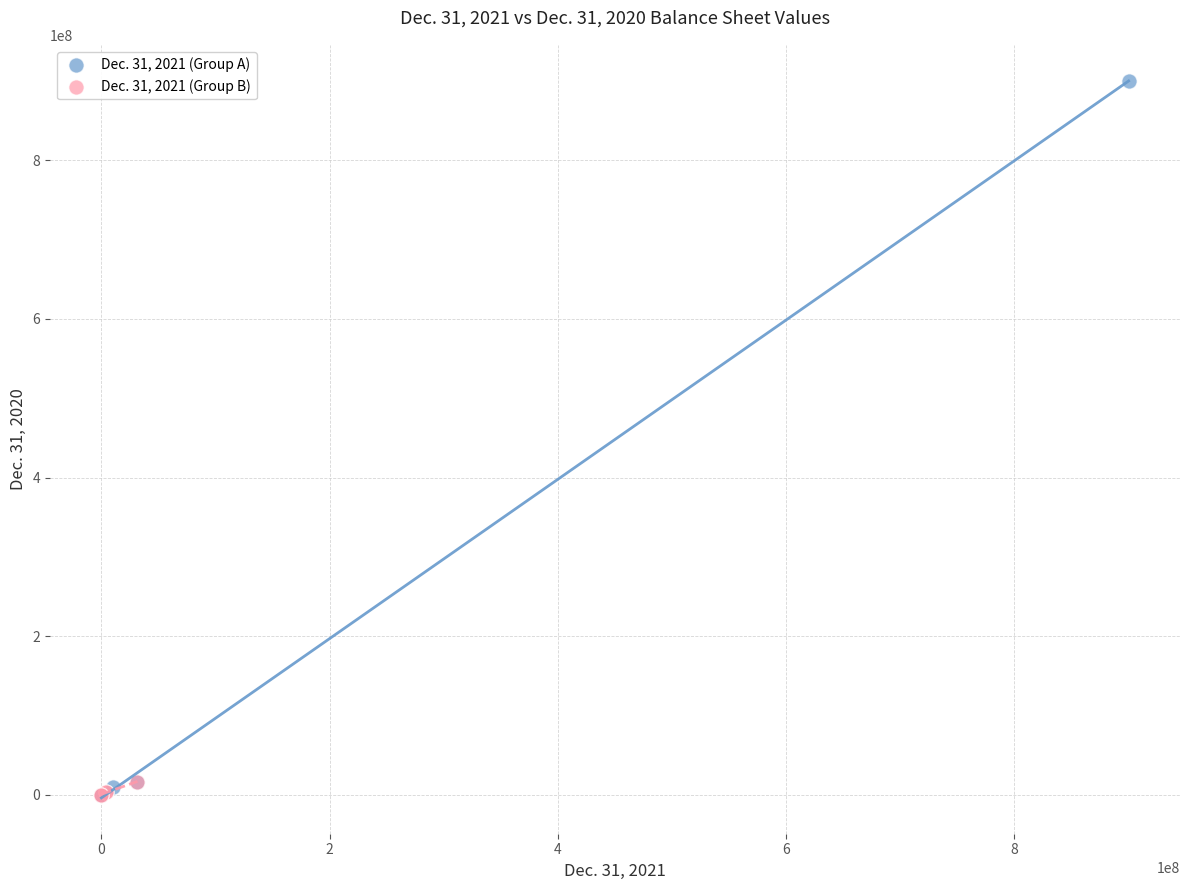

Which series contains the highest Y value?

Dec. 31, 2021 (Group A)